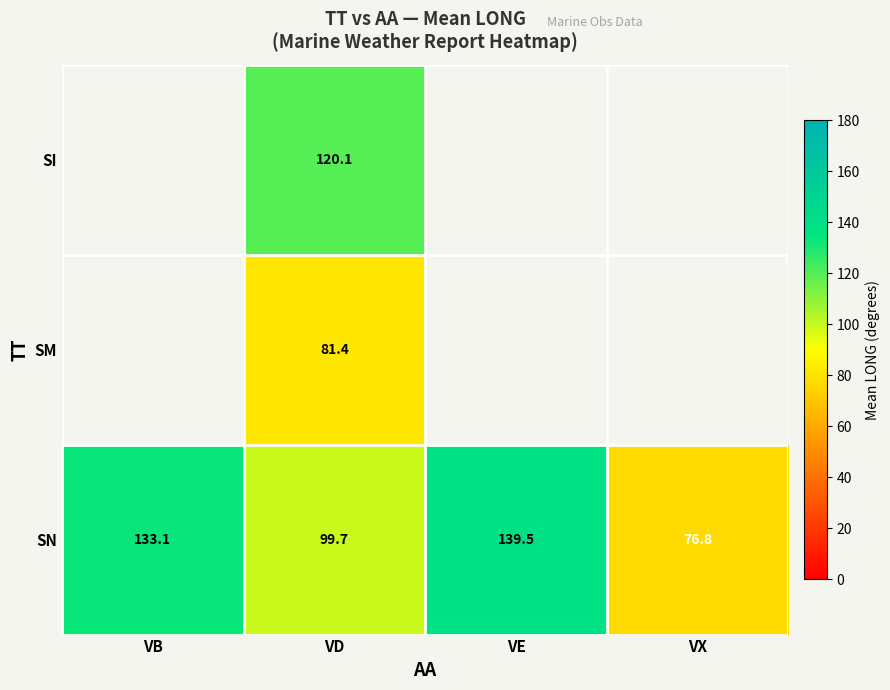

What is the difference between the maximum and minimum values in the SN series?

62.7